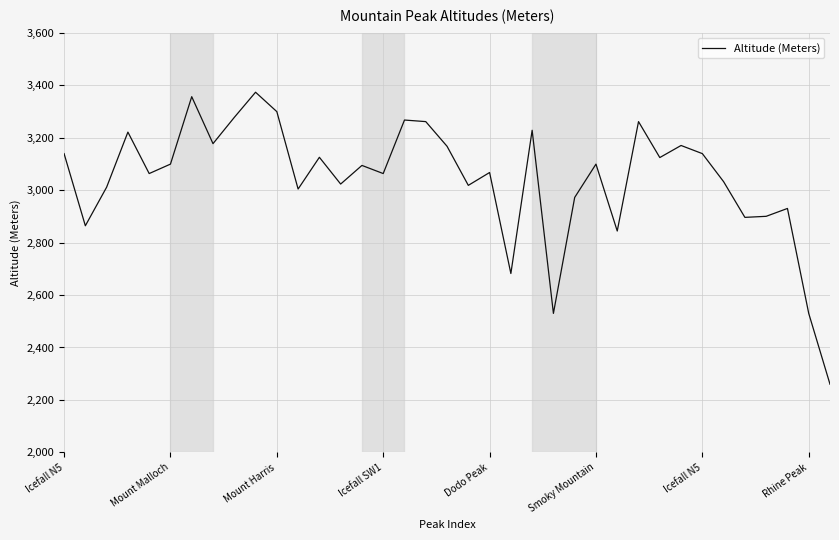

What is the maximum value shown in the chart?

3373